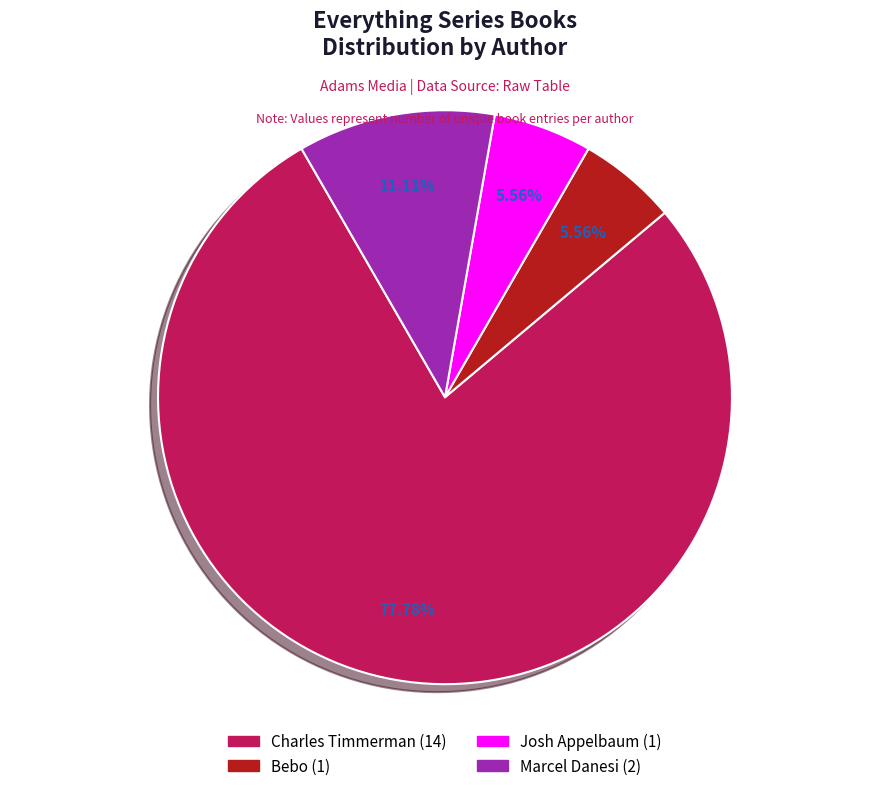

To the nearest percent, what portion does Josh Appelbaum represent?

6%